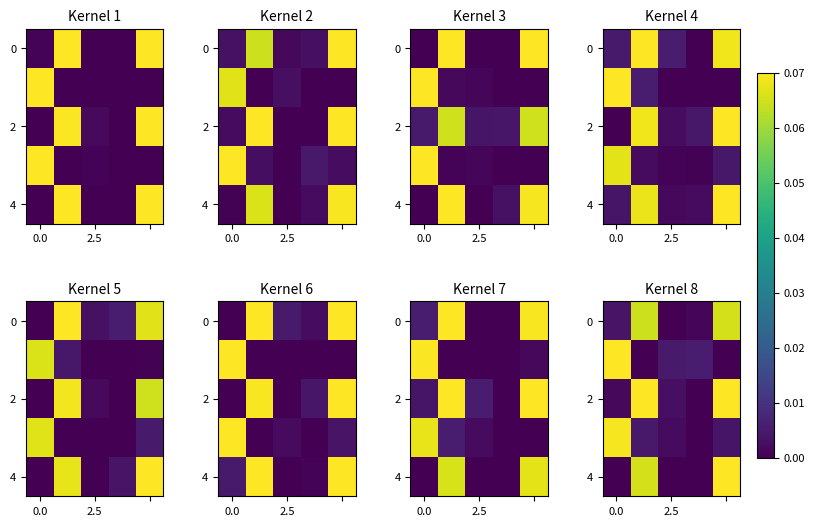

How many data points in 0 are above 0?

4